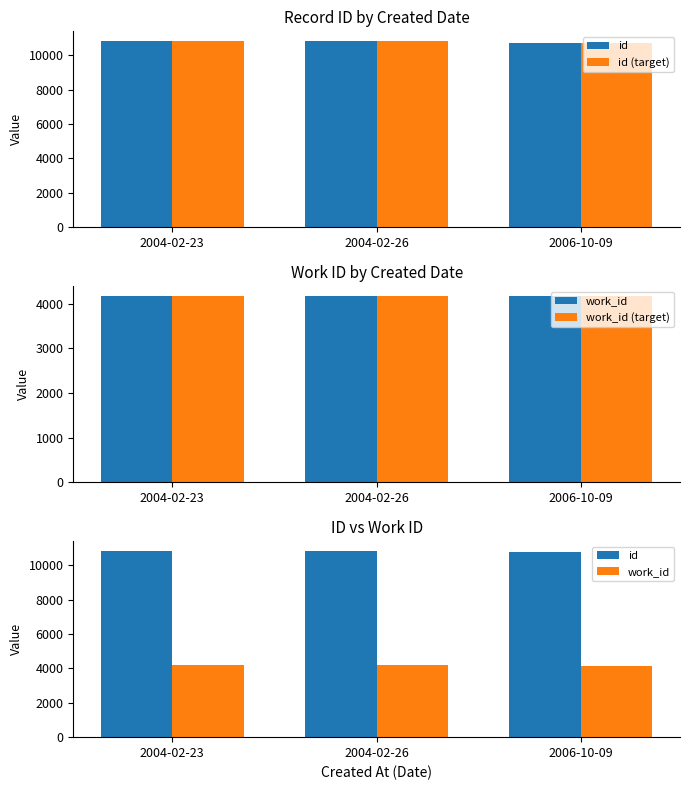

At which category does the chart reach its peak across all series?

2004-02-26